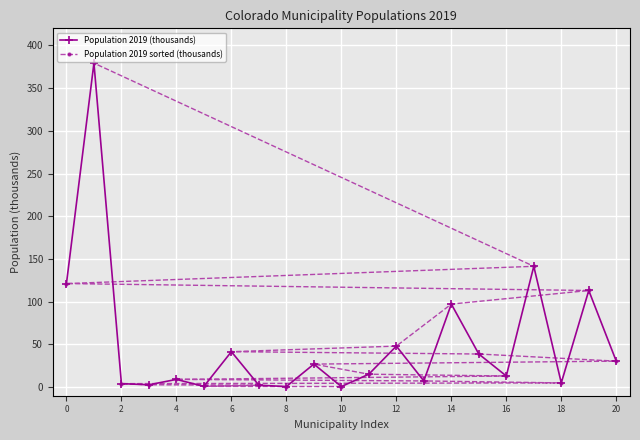

Reading left to right, what are all the values shown in this chart?

Population 2019 (thousands): 121.3	379.3	4.2	2.8	9.1	0.9	41.6	2.3	0.8	27.0	0.7	15.2	48.1	7.3	97.3	38.8	13.1	141.5	5.0	113.2	30.5
Population 2019 sorted (thousands): 0.7	0.8	0.9	2.3	2.8	4.2	5.0	7.3	9.1	13.1	15.2	27.0	30.5	38.8	41.6	48.1	97.3	113.2	121.3	141.5	379.3